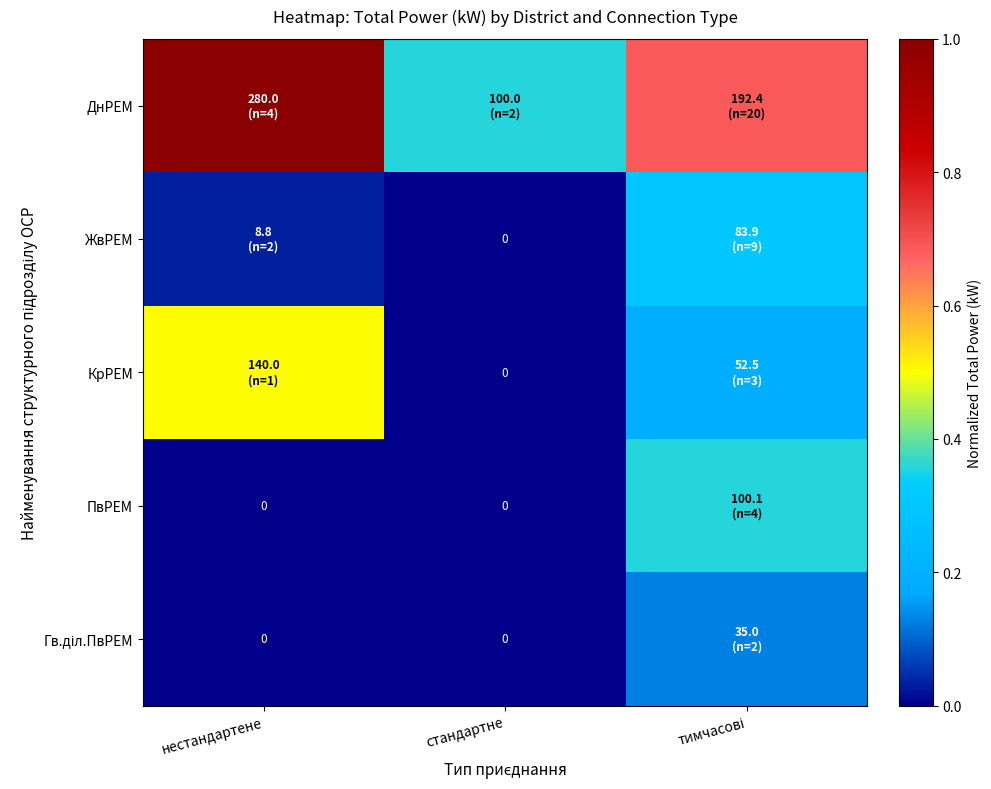

Rank the series at стандартне from lowest to highest value.

ЖвРЕМ, КрРЕМ, ПвРЕМ, Гв.діл.ПвРЕМ, ДнРЕМ